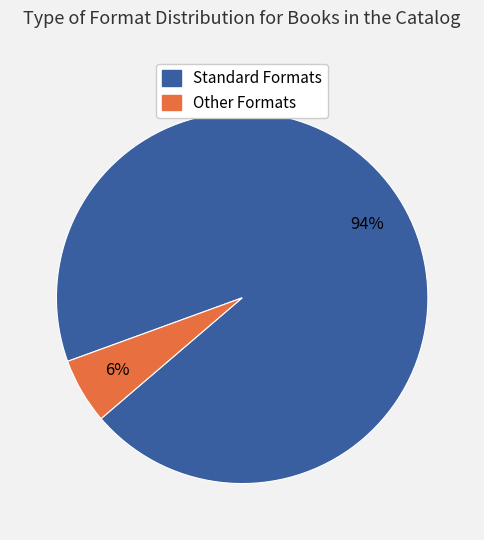

Is there any slice that represents more than half of the pie?

Yes